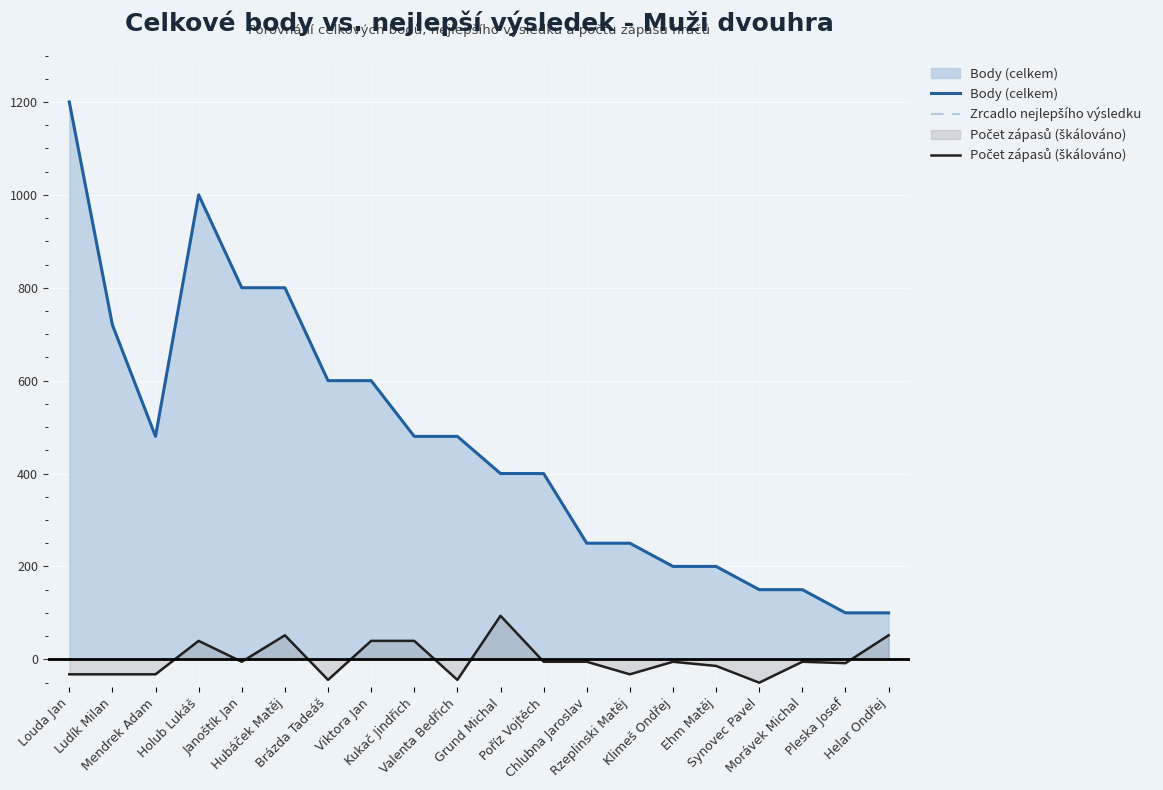

At which label is Počet zápasů (škálováno) closest to 21?

Holub Lukáš